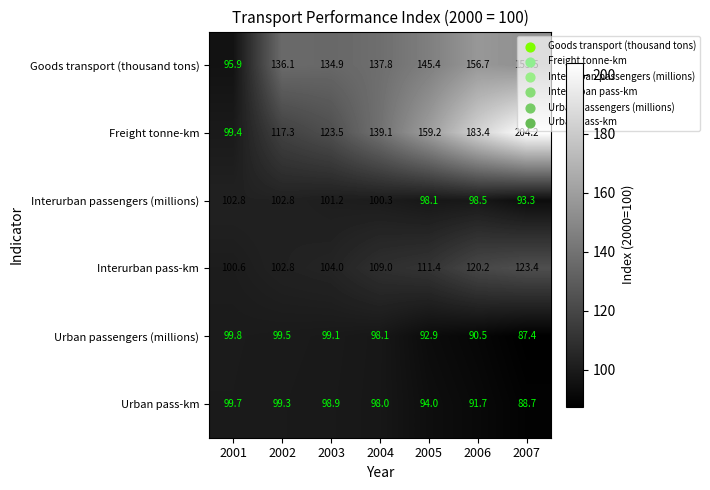

What is the difference between the highest and lowest values at 2005?

66.3